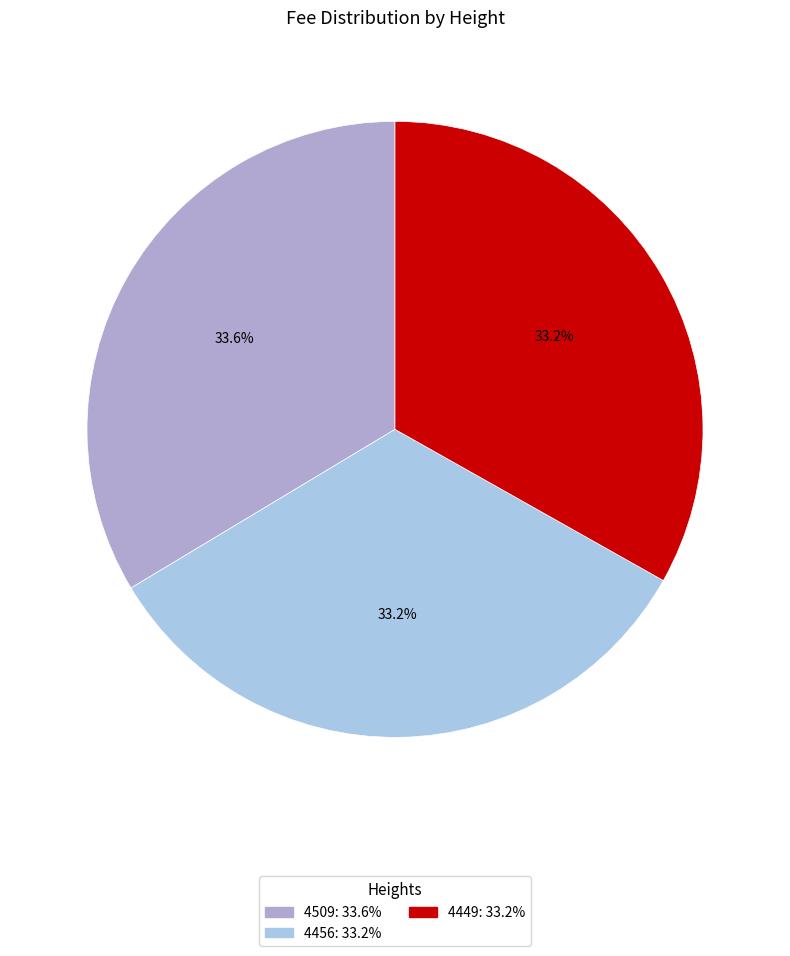

The 4456 slice represents 33% of the pie. True or false?

True